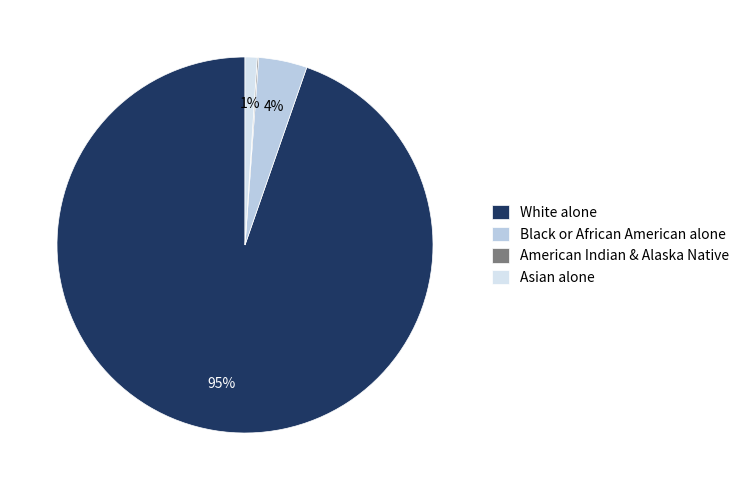

Which category has the biggest portion of the pie?

White alone